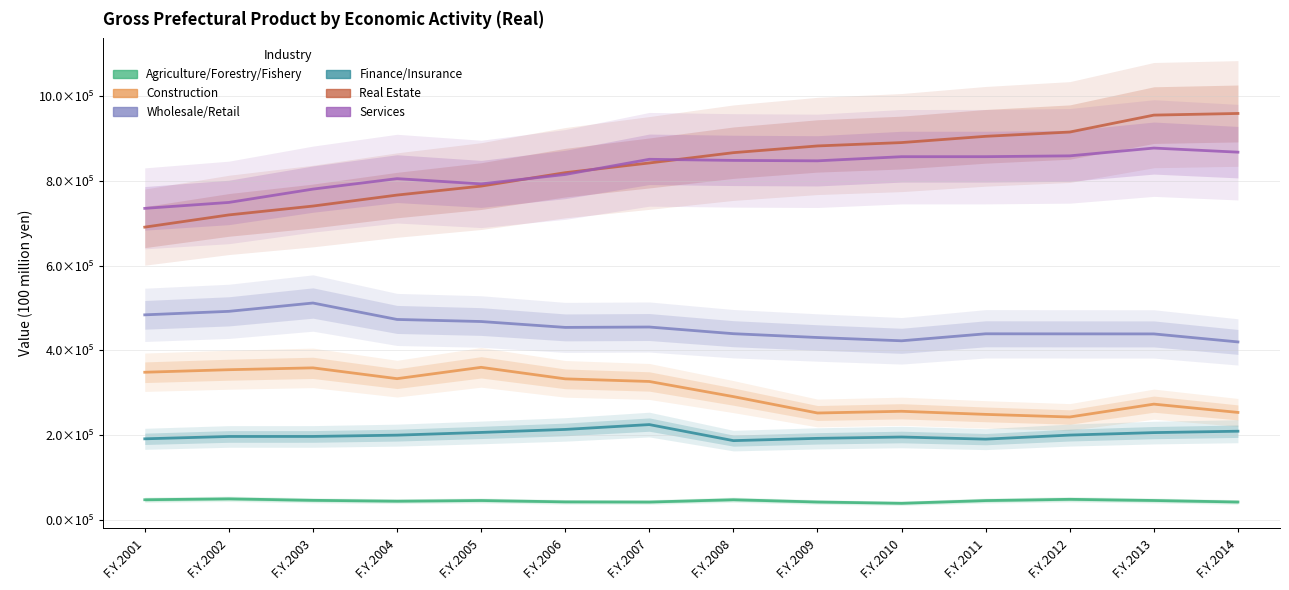

At F.Y.2002, list the series in order from largest to smallest.

Services, Real Estate, Wholesale/Retail, Construction, Finance/Insurance, Agriculture/Forestry/Fishery